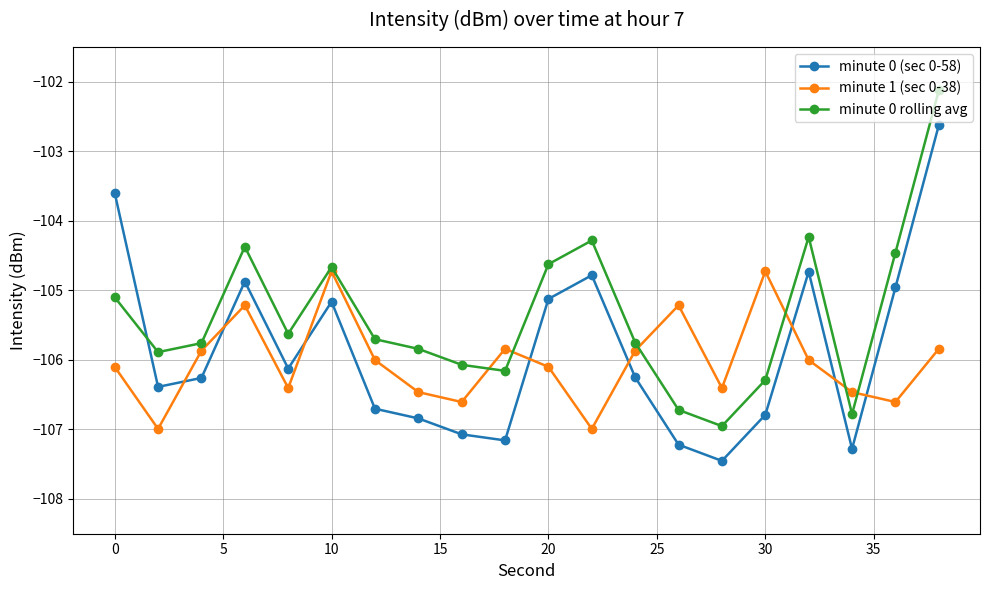

What is the maximum value for minute 0 (sec 0-58)?

-102.6